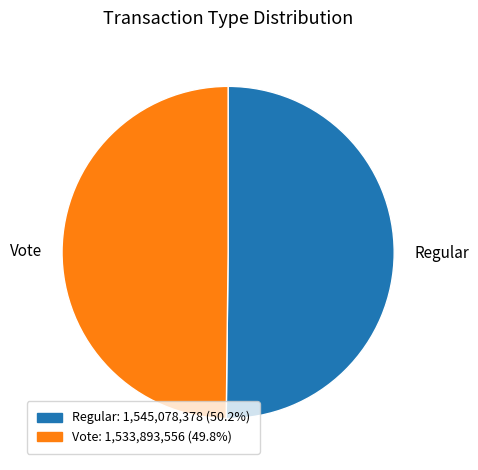

Approximately how many times larger is the value at Vote compared to Regular?

1.0